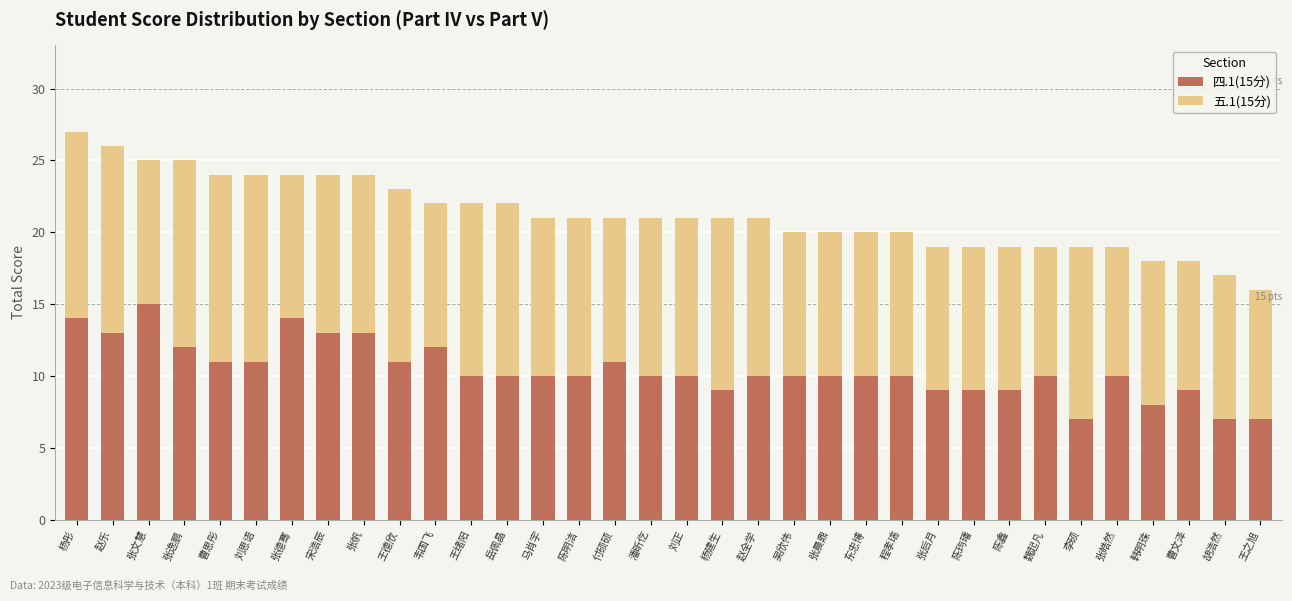

What is the total value across all series at 张后月?

19